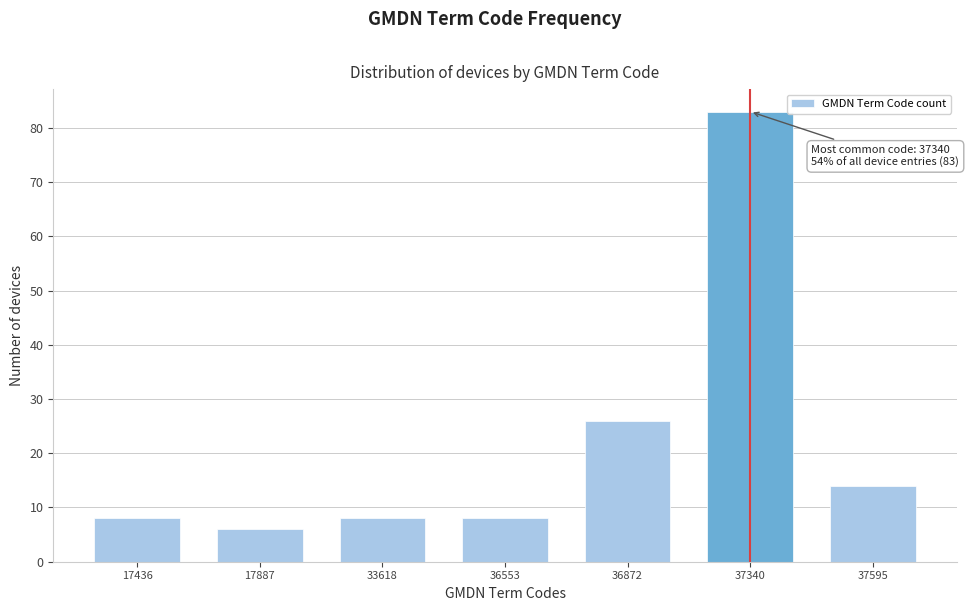

Reading left to right, what are all the values shown in this chart?

8	6	8	8	26	83	14